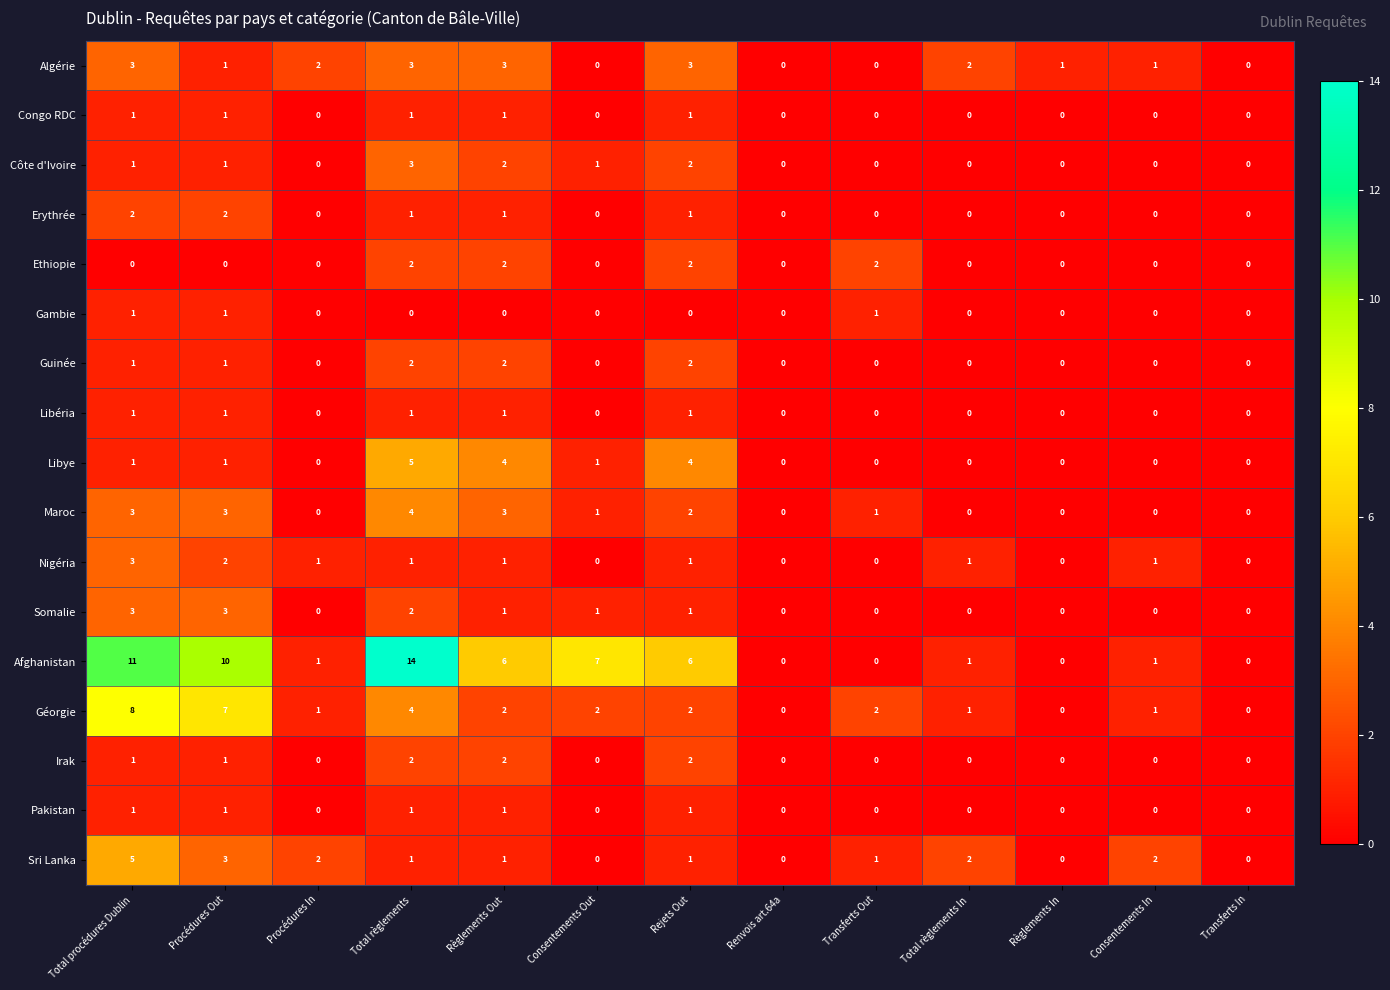

Count the Somalie values in the range 0 to 1.

10